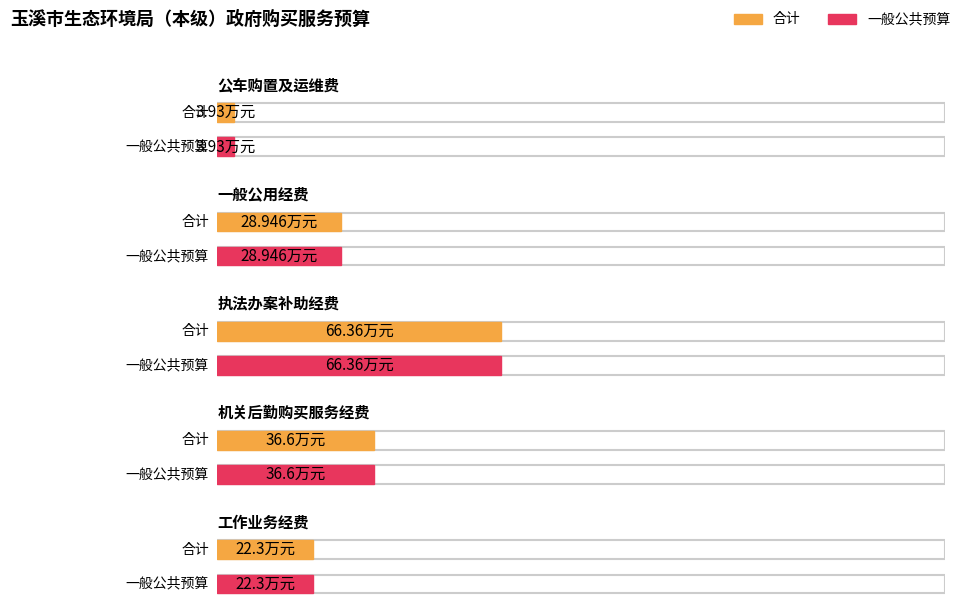

How many bars are there in total?

10